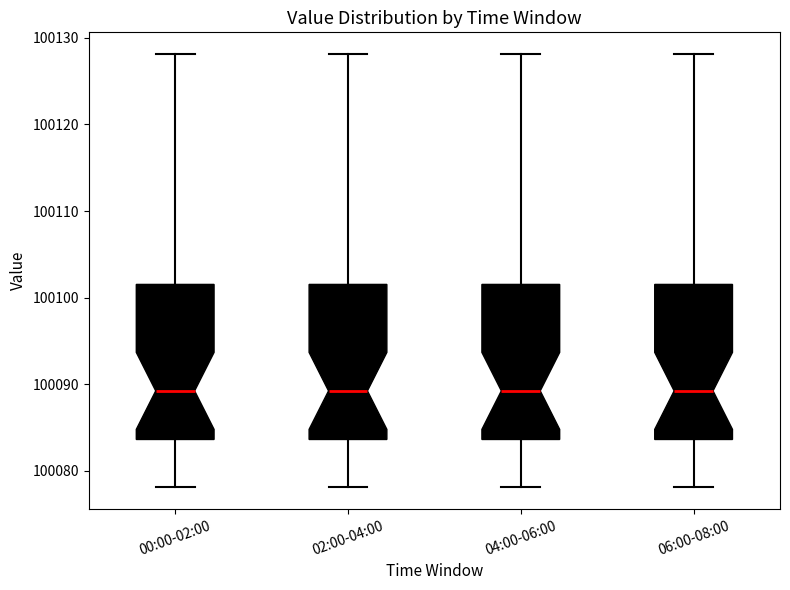

Reading left to right, read every box against the y-axis: the position of its median line, the range the box covers, and the ends of its whiskers. The values are not printed on the chart, so give them approximately, as read against the axis.

00:00-02:00: median 100089, box 100084 to 100102, whiskers 100078 to 100128
02:00-04:00: median 100089, box 100084 to 100102, whiskers 100078 to 100128
04:00-06:00: median 100089, box 100084 to 100102, whiskers 100078 to 100128
06:00-08:00: median 100089, box 100084 to 100102, whiskers 100078 to 100128